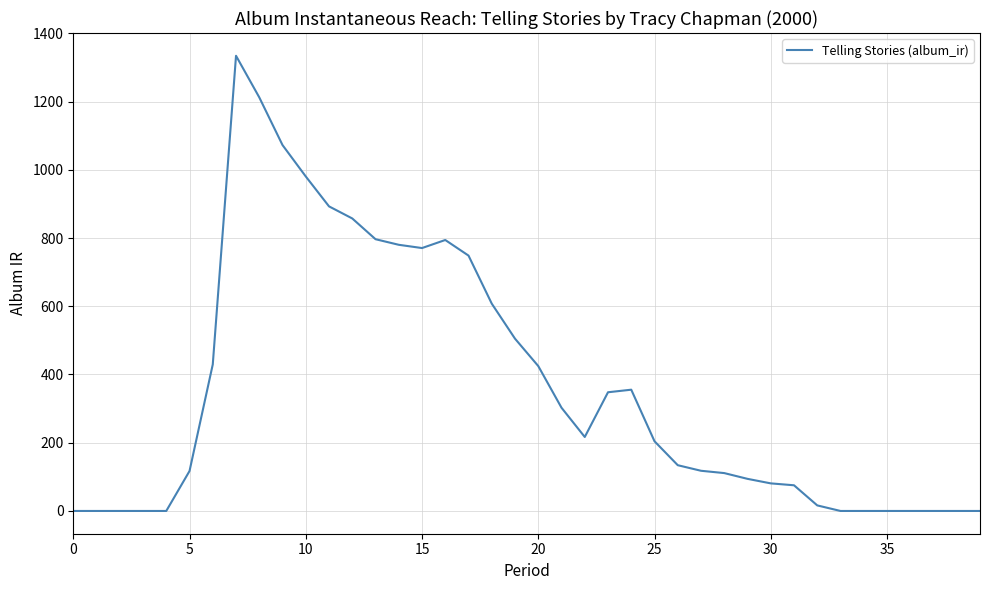

What is the greatest value displayed?

1334.1